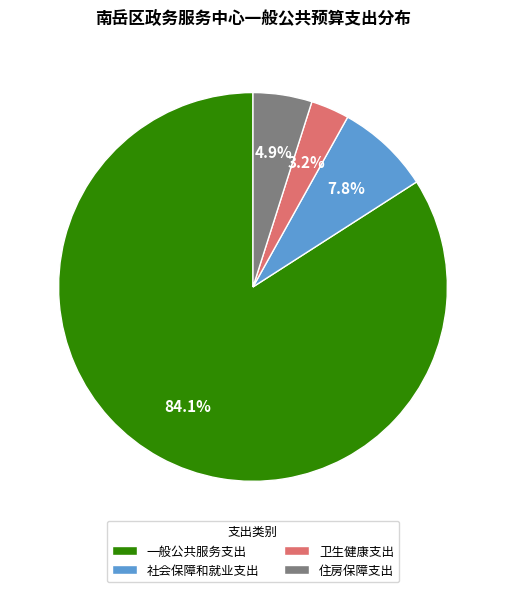

Which category has the smallest portion of the pie?

卫生健康支出